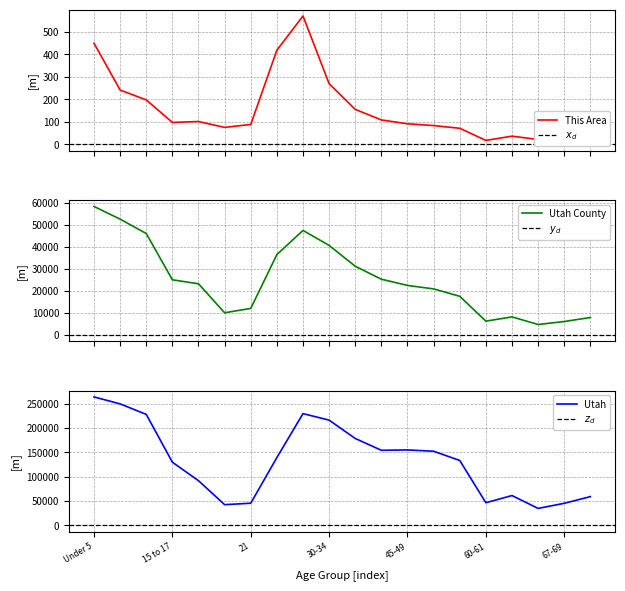

Between 19 and 11, which is larger?

11